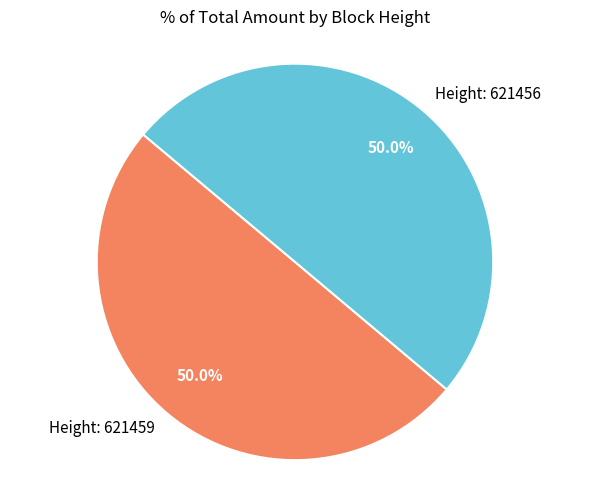

What percentage do Height: 621459 and Height: 621456 together represent?

100.0%